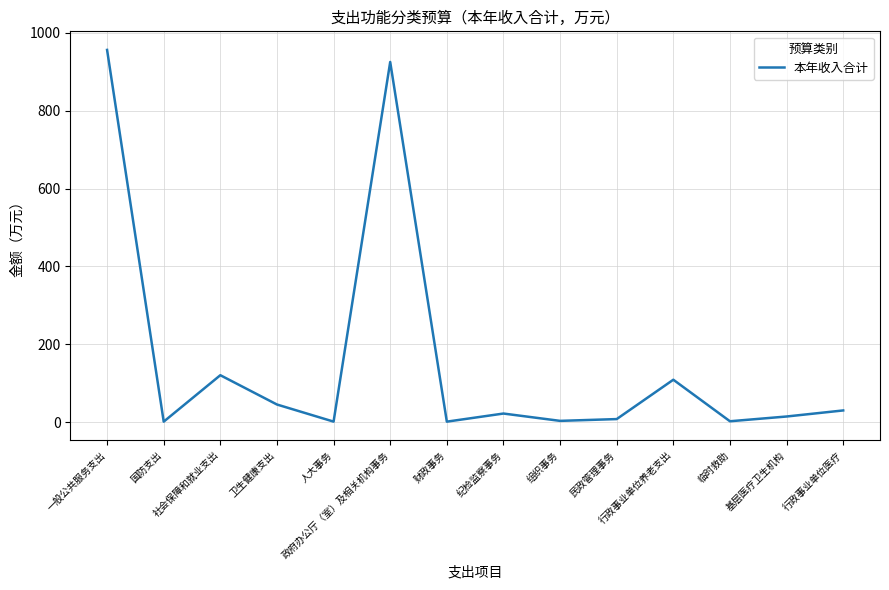

What is the maximum value shown in the chart?

955.4